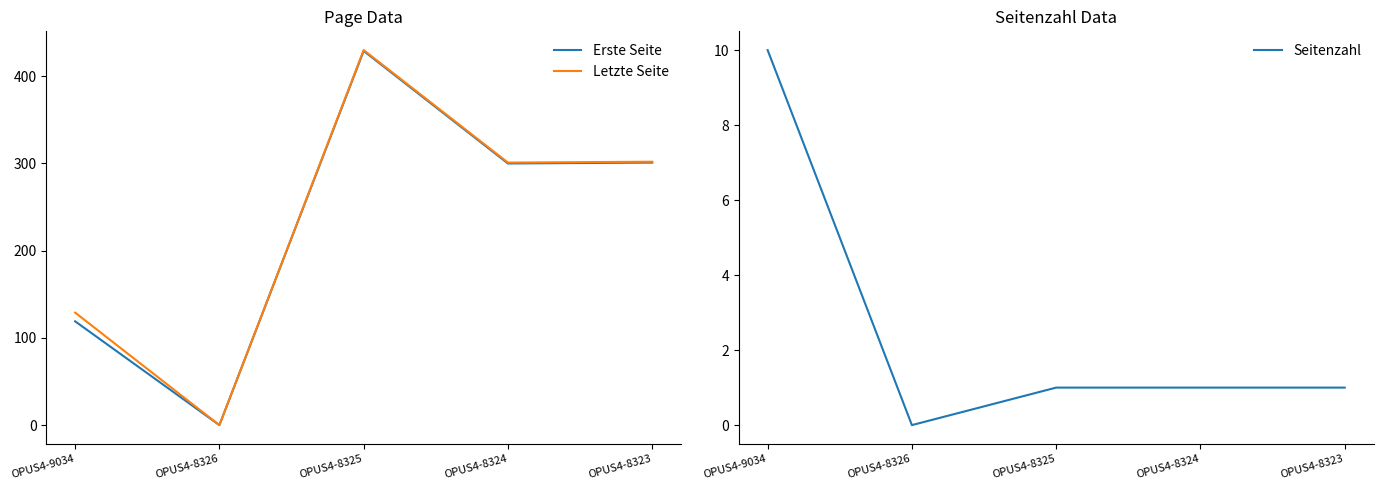

How many lines are shown in the chart?

3